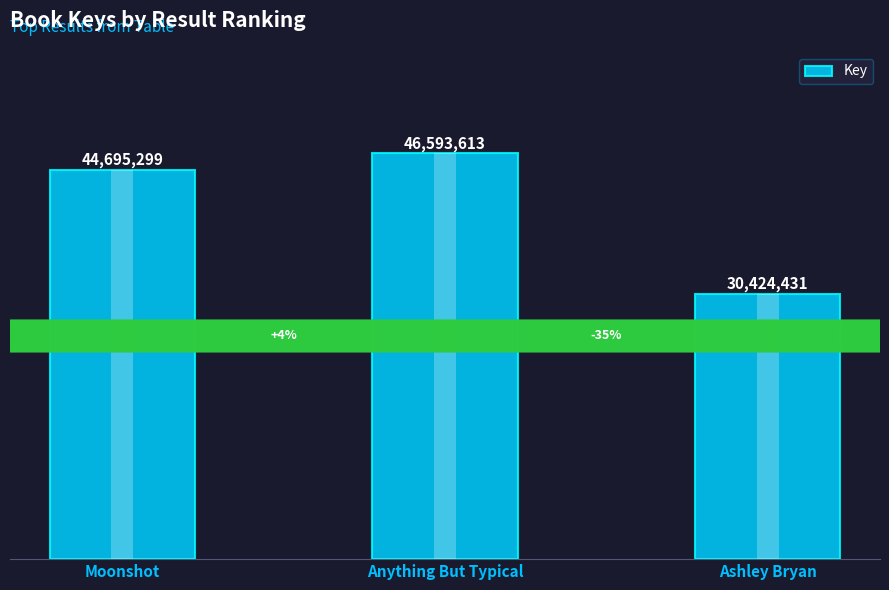

List the labels in order of value, largest first.

Anything But Typical, Moonshot, Ashley Bryan